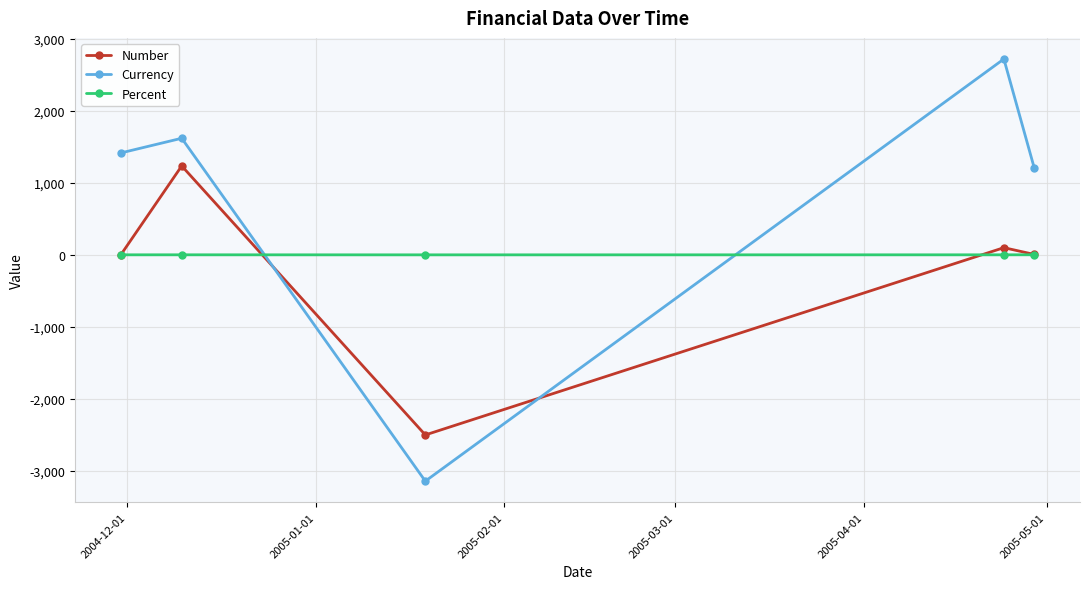

How many lines are shown in the chart?

3